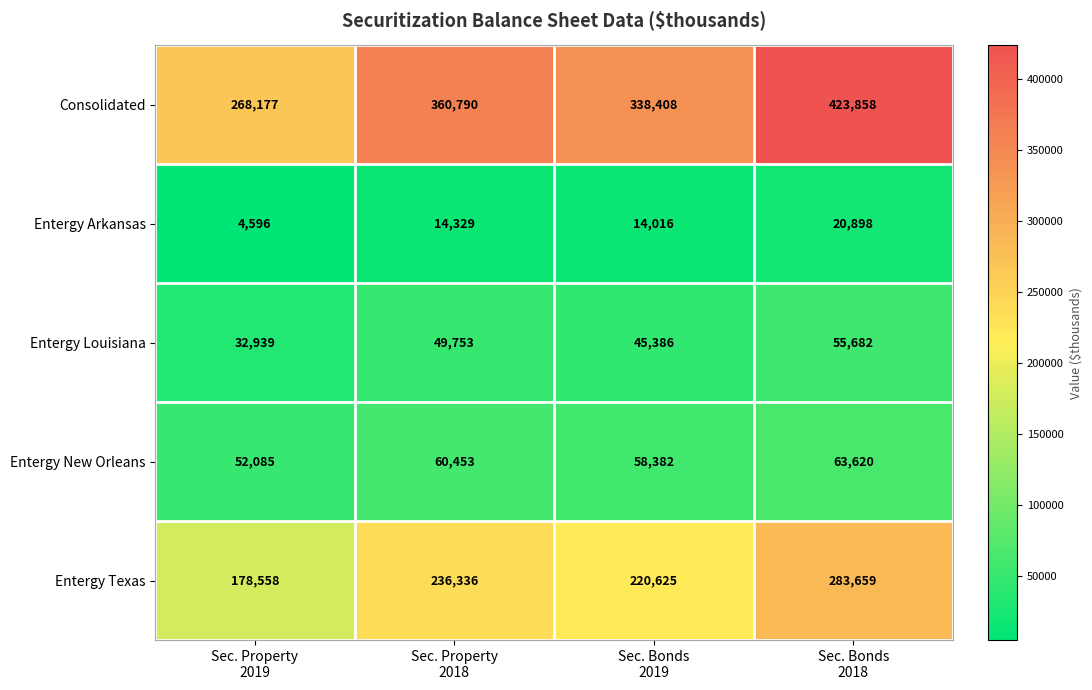

How many Entergy Louisiana values are between 45386 and 55682?

3